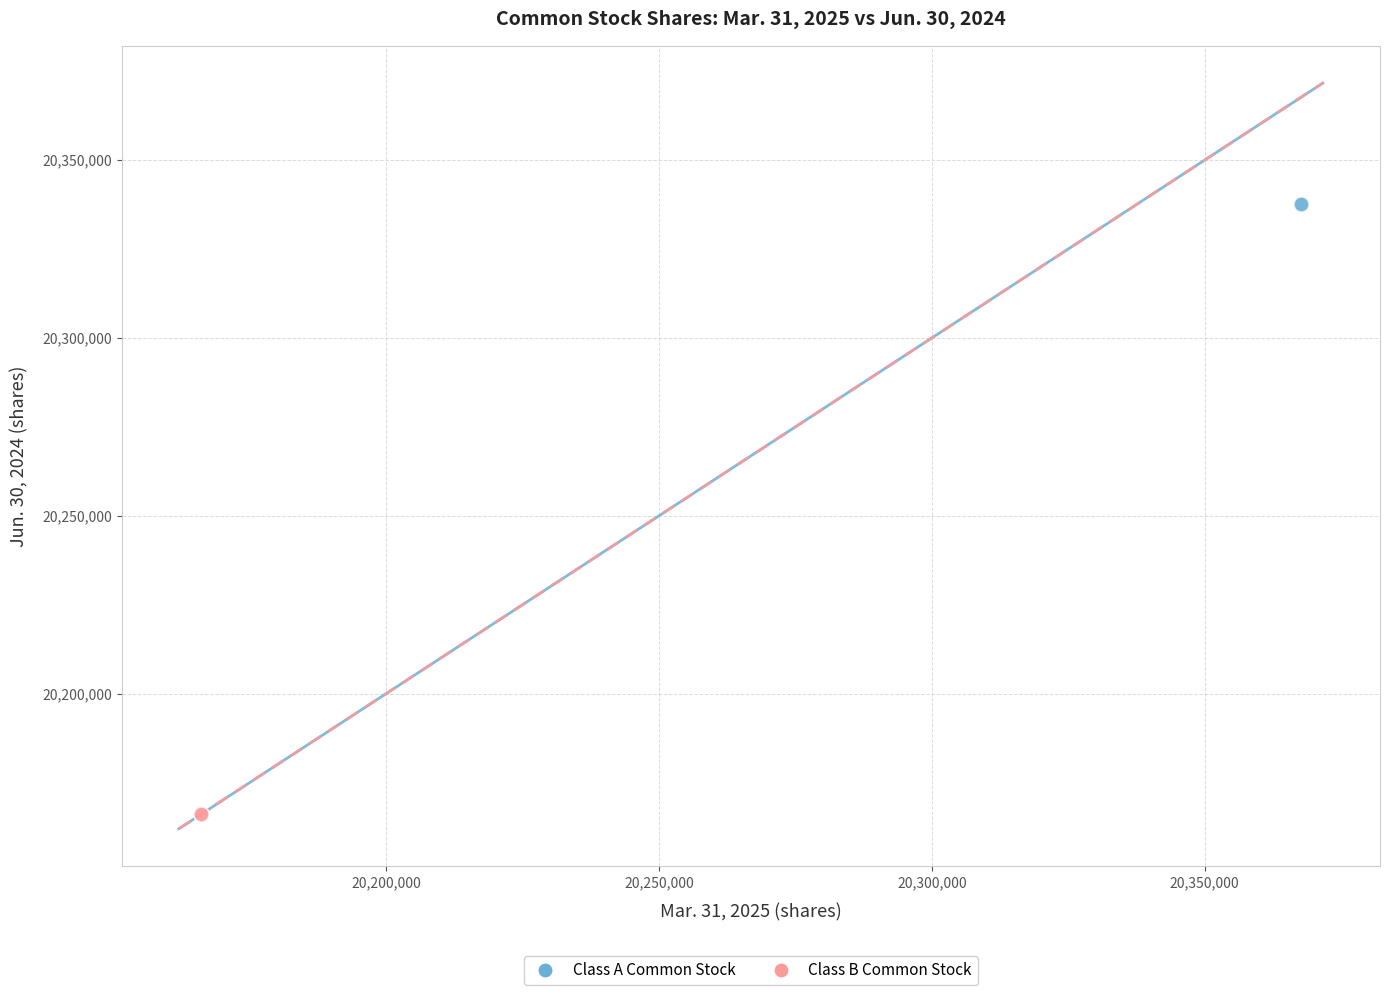

What are all the series names shown in the legend?

Class A Common Stock, Class B Common Stock